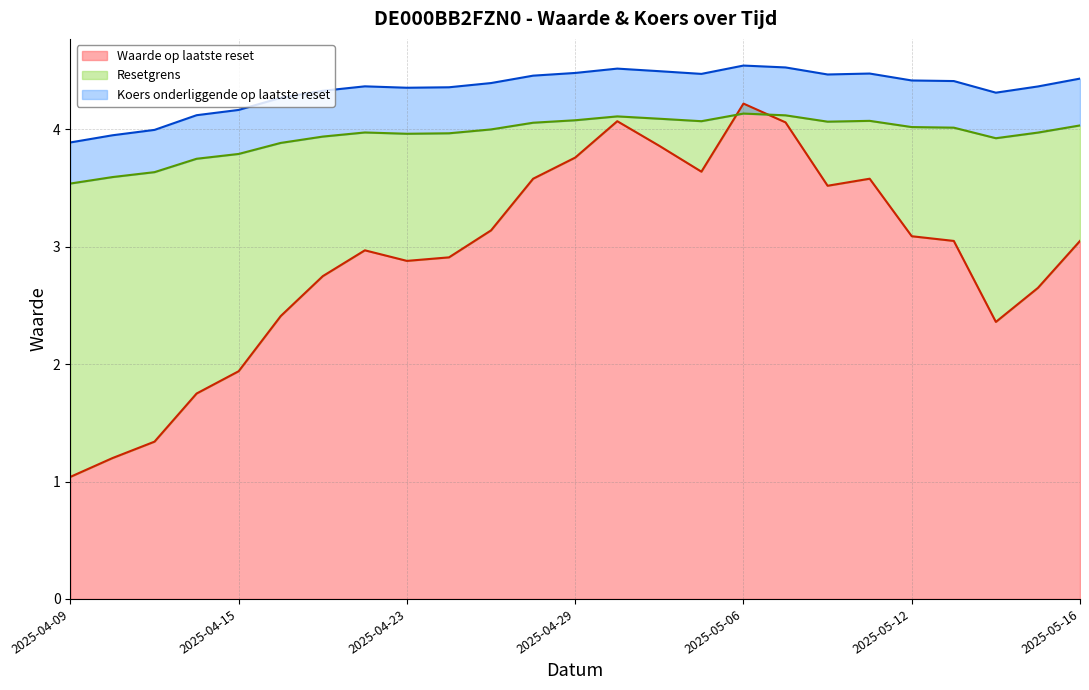

List the series in order of their peak value, highest first.

Koers onderliggende op laatste reset, Waarde op laatste reset, Resetgrens